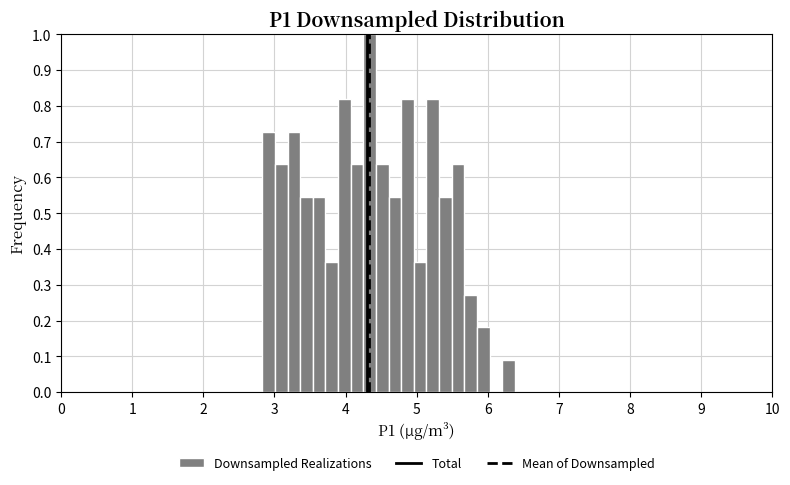

Around what value on the x-axis is the tallest bar? Give the approximate position of its centre, as read against the axis.

4.3